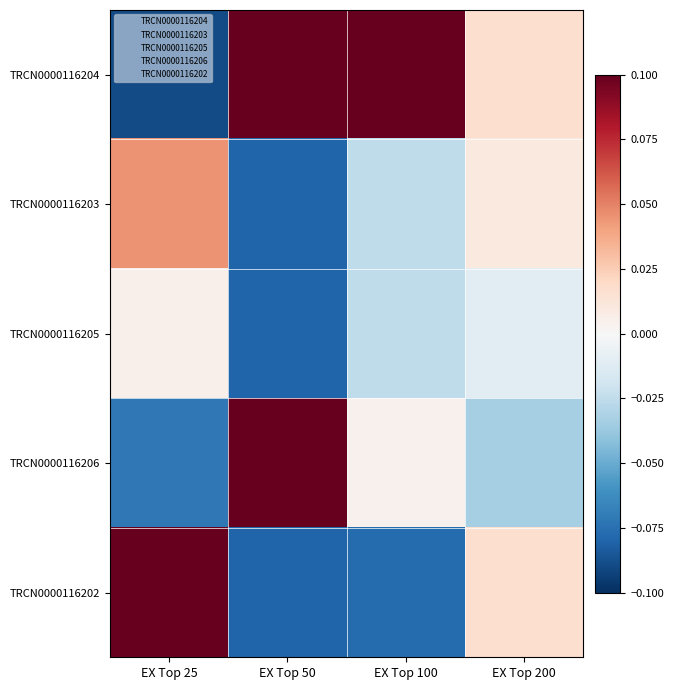

List the series in order of their peak value, highest first.

TRCN0000116204, TRCN0000116206, TRCN0000116202, TRCN0000116203, TRCN0000116205